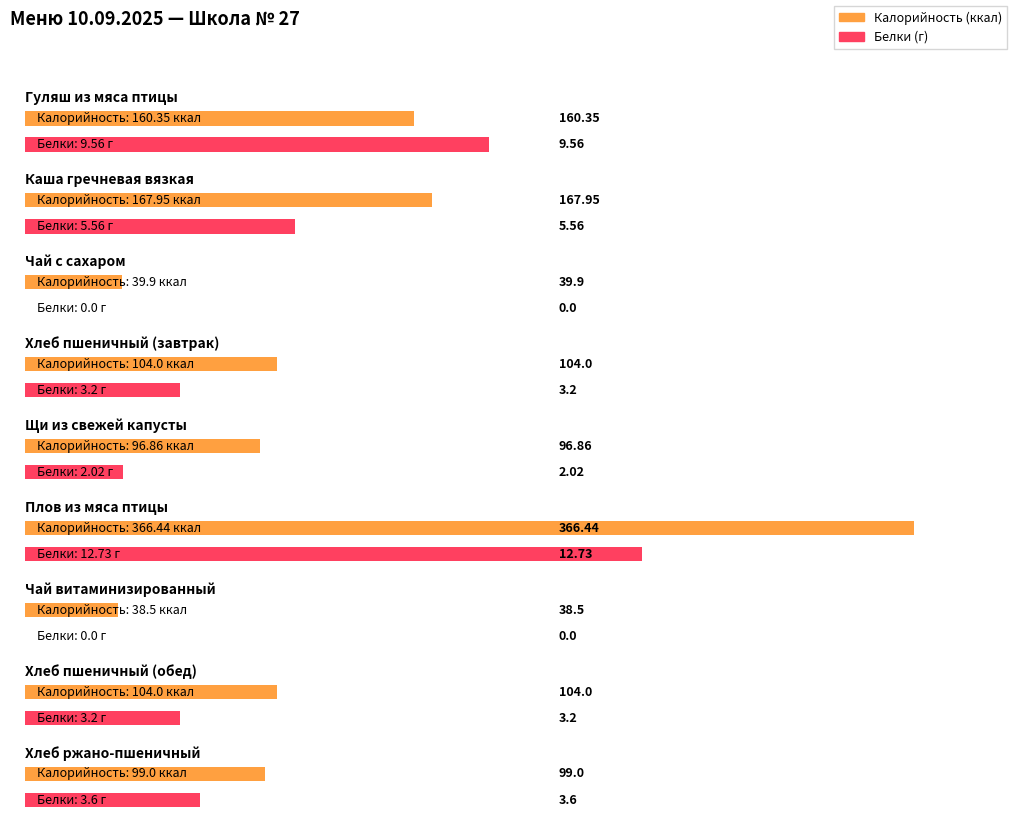

How many data points in Белки are less than 3?

3